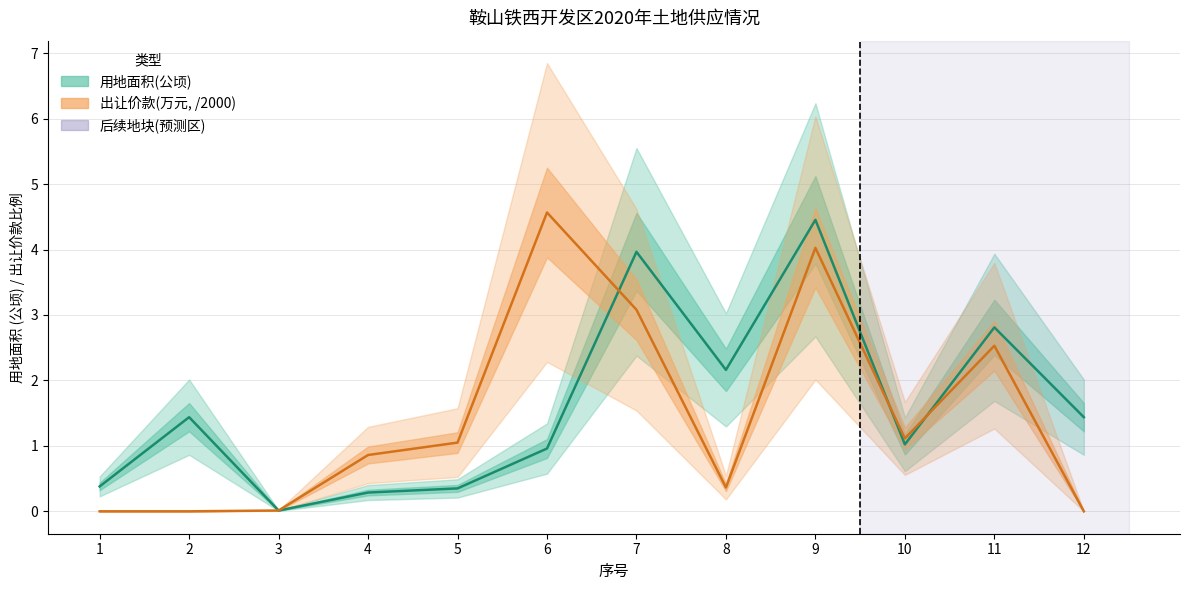

What is the difference between the second highest and second lowest values in the 出让价款(万元) series?

4.0